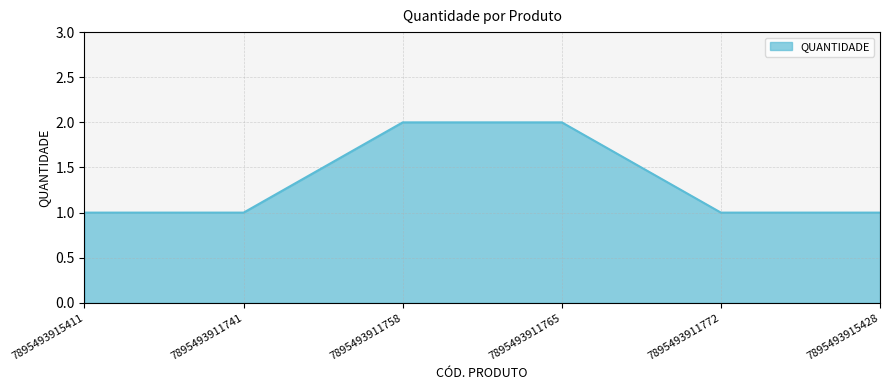

True or false: there are more than 2 points higher than both neighbors.

False